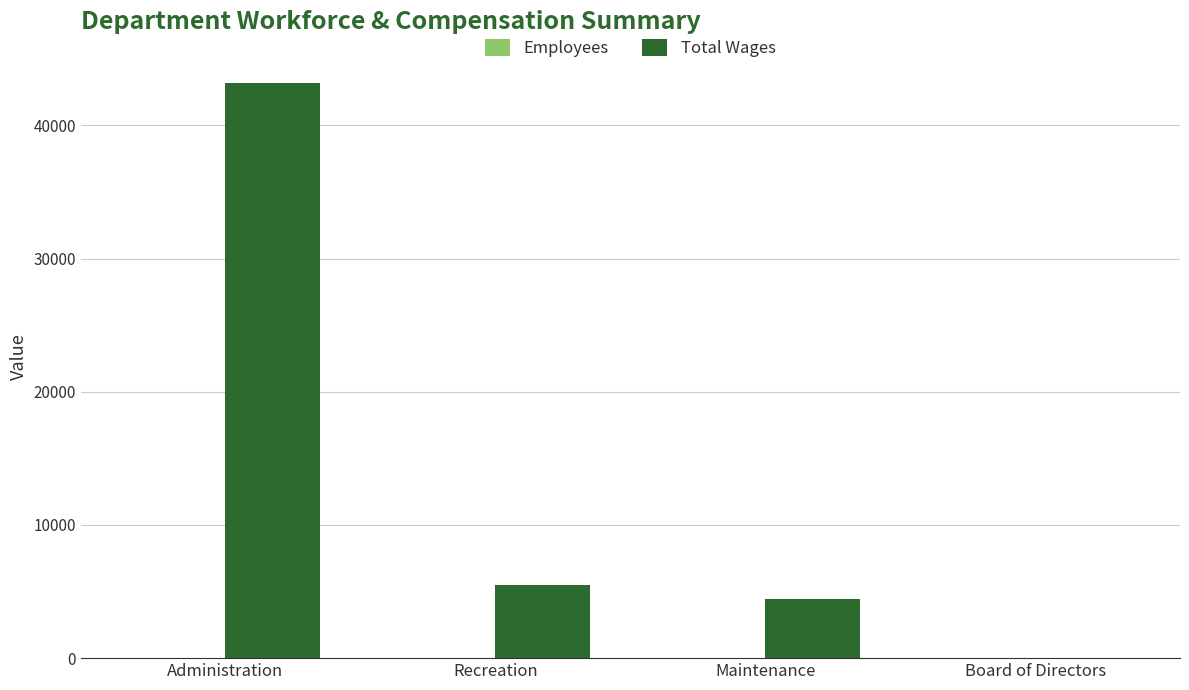

Which series changed the most between Administration and Board of Directors?

Total Wages